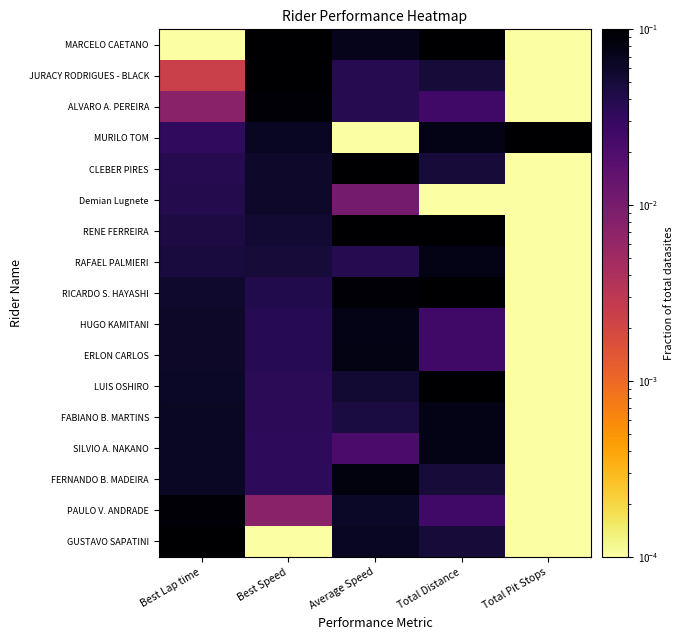

At Average Speed, list the series in order from largest to smallest.

CLEBER PIRES, RENE FERREIRA, RICARDO S. HAYASHI, FERNANDO B. MADEIRA, ERLON CARLOS, HUGO KAMITANI, MARCELO CAETANO, GUSTAVO SAPATINI, PAULO V. ANDRADE, LUIS OSHIRO, FABIANO B. MARTINS, RAFAEL PALMIERI, ALVARO A. PEREIRA, JURACY RODRIGUES - BLACK, SILVIO A. NAKANO, Demian Lugnete, MURILO TOM